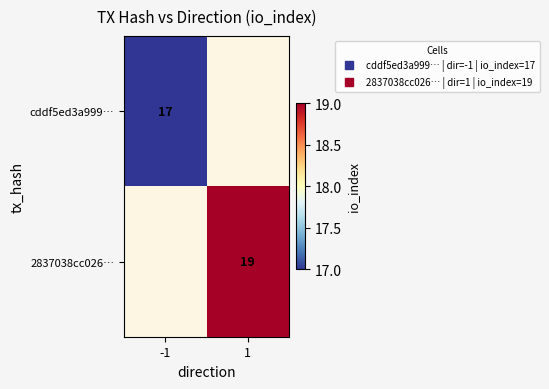

Is it true that 2837038cc026… equals 19.0 at 1?

True